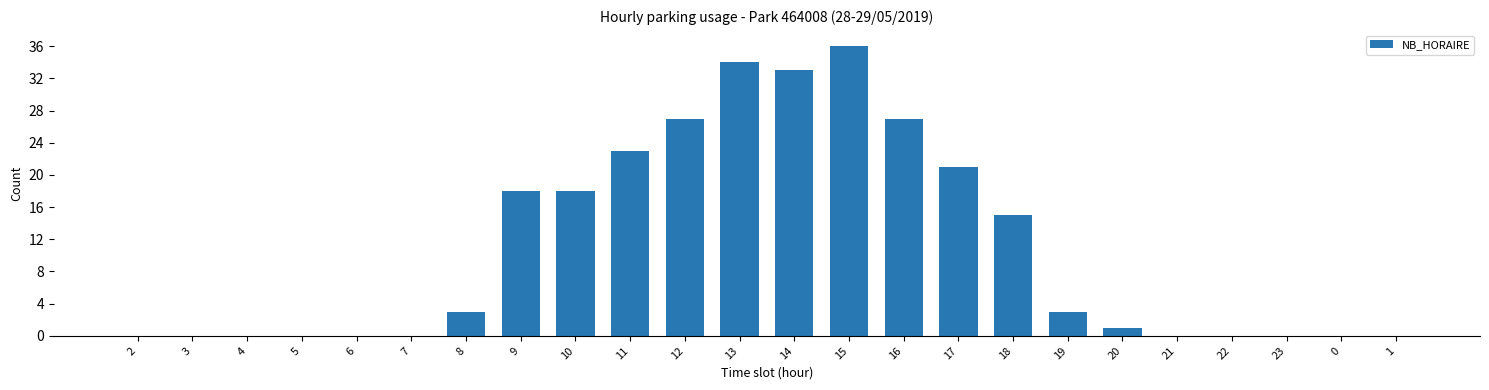

At which category does the chart reach its peak across all series?

15